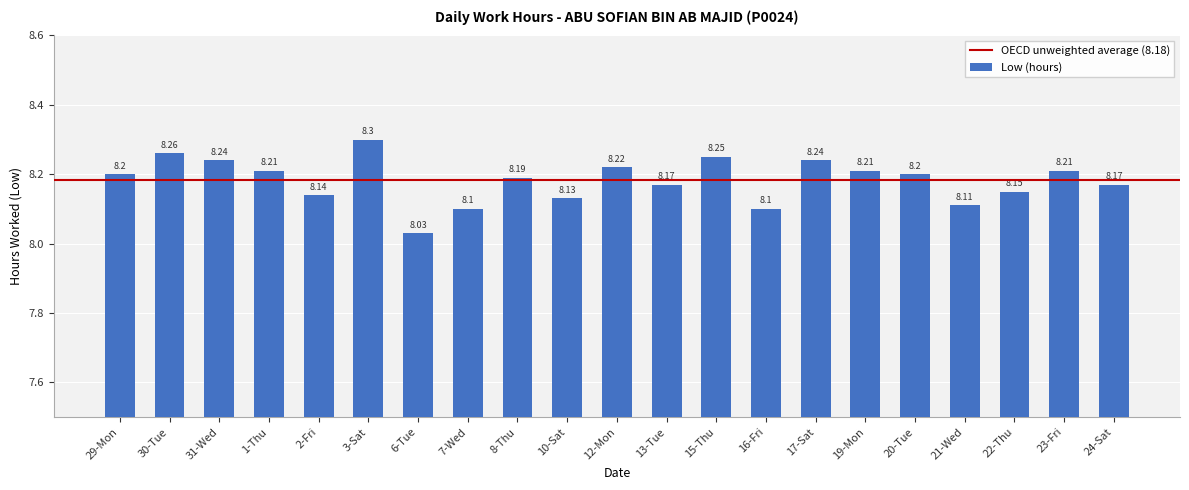

At which category does the chart reach its minimum across all series?

6-Tue